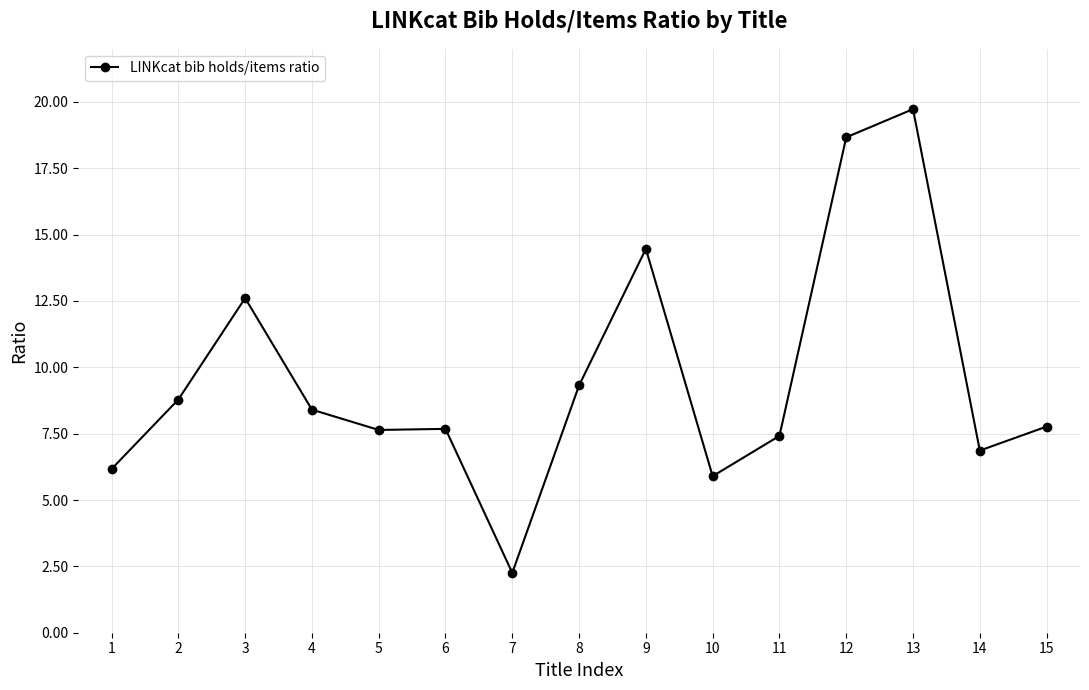

The value at 15 is 5.1. True or false?

False